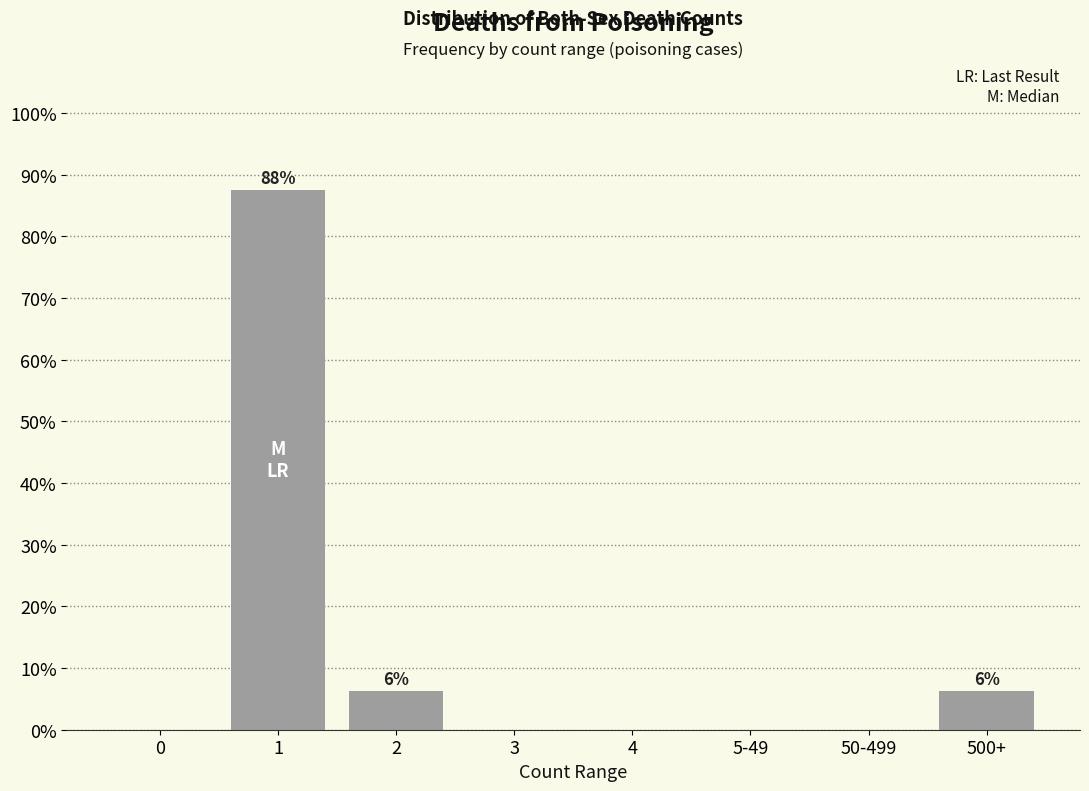

True or false: the data shows 57.8 at 5-49.

False